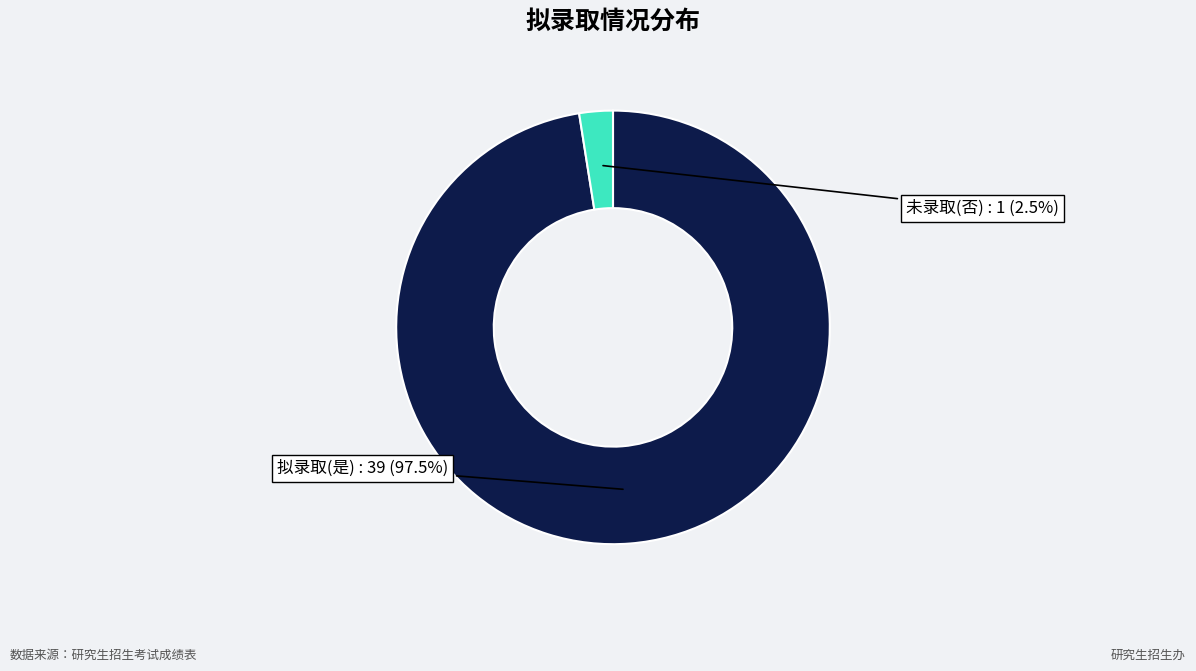

Does any single category account for the majority?

Yes